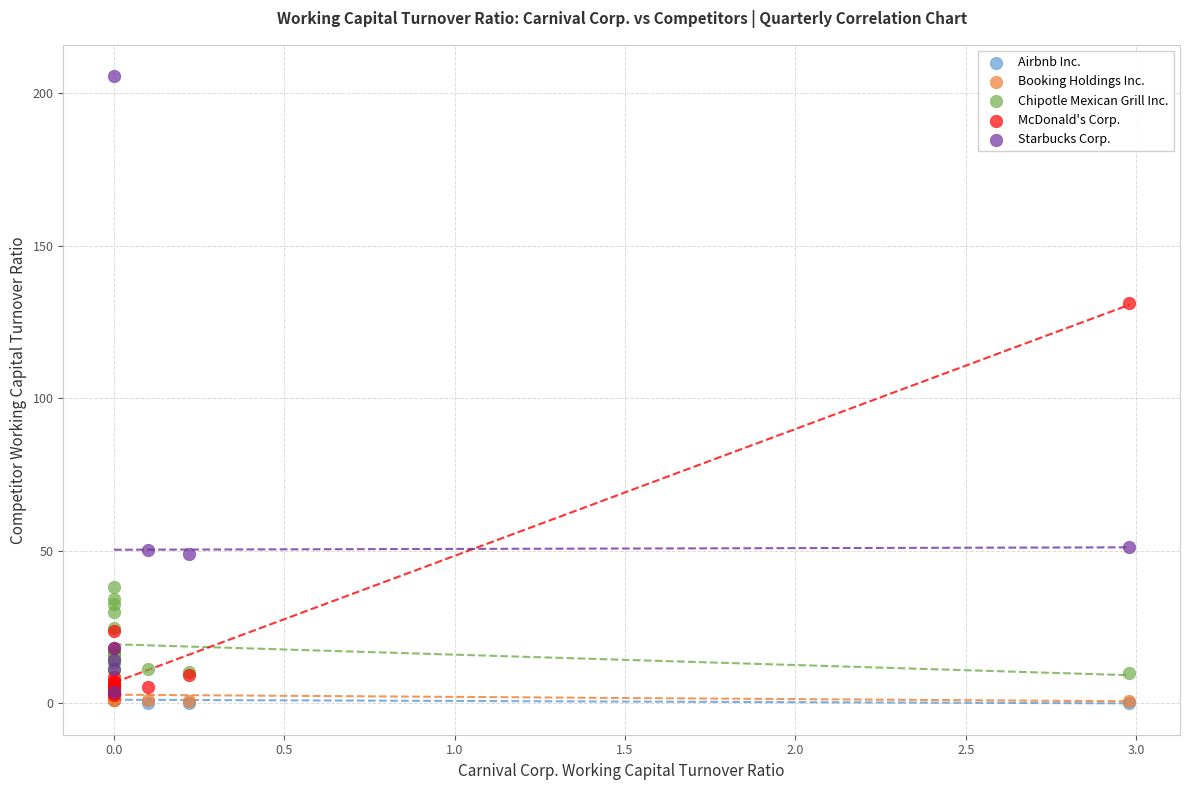

Which series contains the highest Y value?

Starbucks Corp.